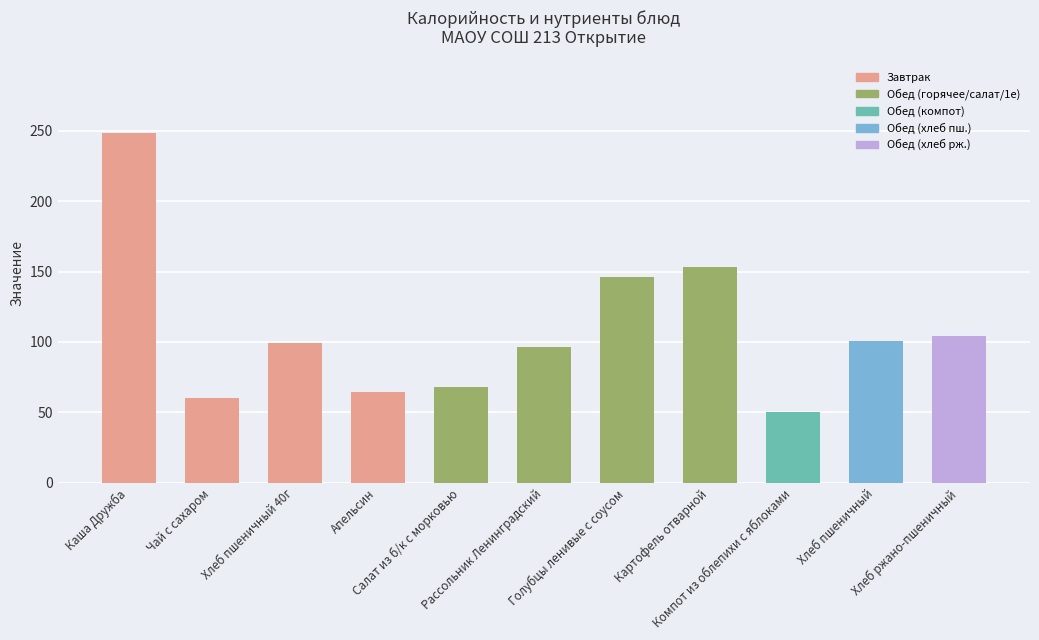

What is the difference between the values at Хлеб пшеничный 40г and Хлеб пшеничный?

1.7